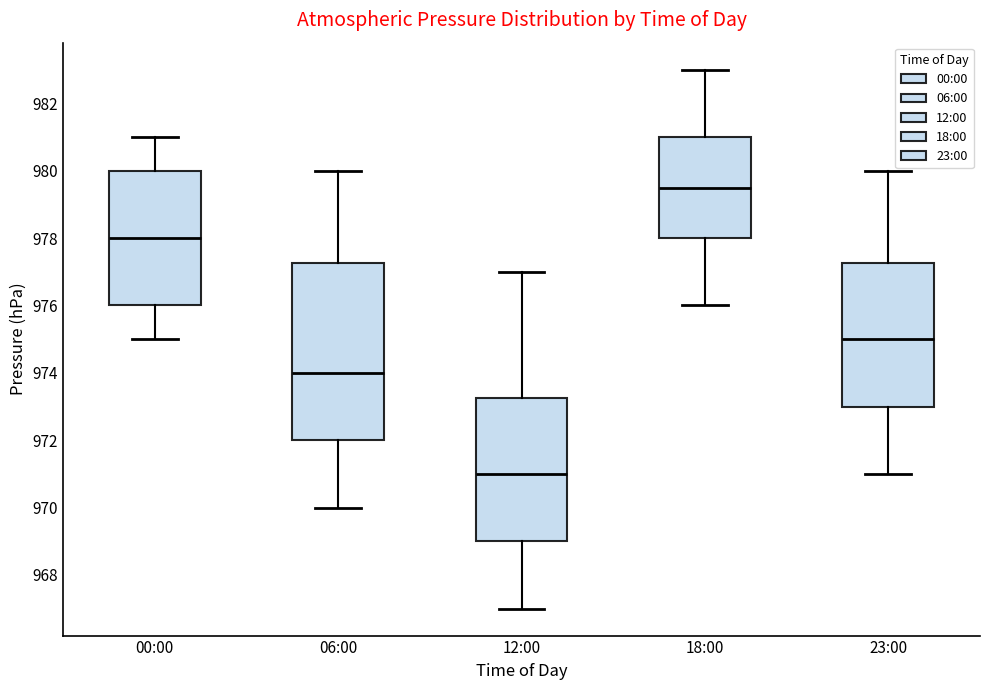

Reading left to right, transcribe this box plot: for each box, give where its median line is, the range the box spans, and where its two whiskers end, as read against the y-axis. The values are not printed on the chart, so give them approximately, as read against the axis.

00:00: median 978.0, box 976.0 to 980.0, whiskers 975.0 to 981.0
06:00: median 974.0, box 972.0 to 977.2, whiskers 970.0 to 980.0
12:00: median 971.0, box 969.0 to 973.2, whiskers 967.0 to 977.0
18:00: median 979.6, box 978.0 to 981.0, whiskers 976.0 to 983.0
23:00: median 975.0, box 973.0 to 977.2, whiskers 971.0 to 980.0